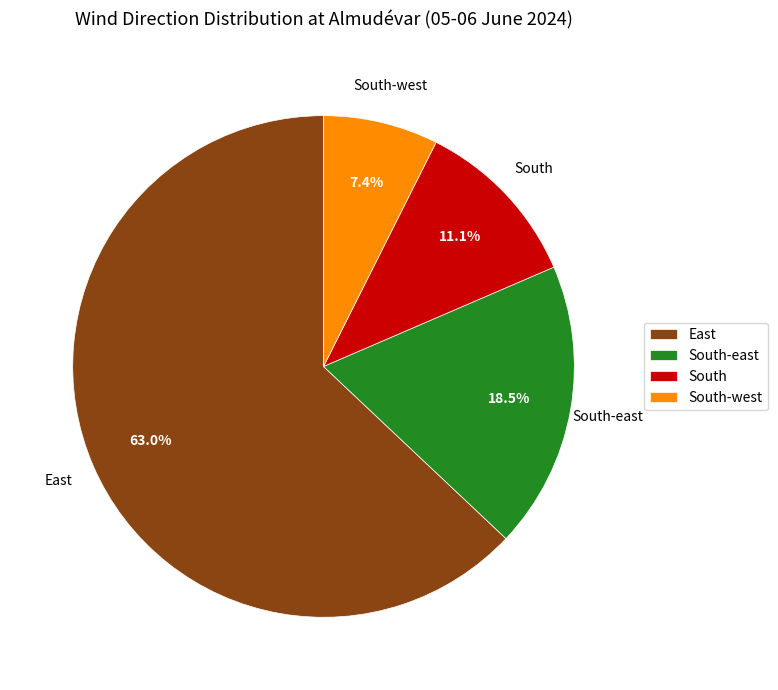

To the nearest percent, what is the difference between the South-east and East slice percentages?

44%